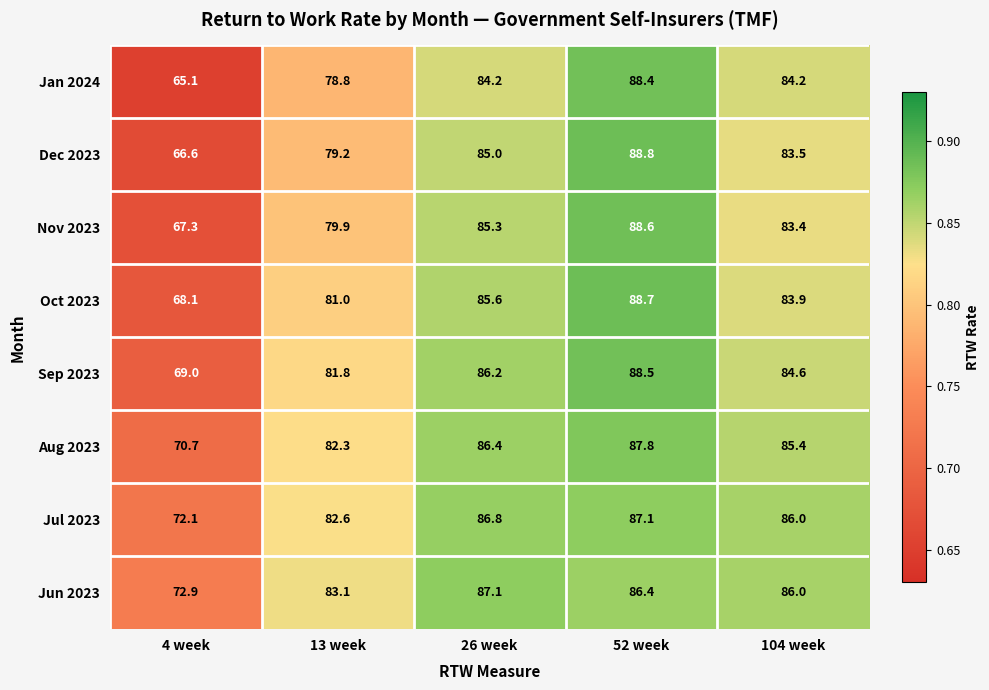

Rank the series at 4 week from lowest to highest value.

Jan 2024, Dec 2023, Nov 2023, Oct 2023, Sep 2023, Aug 2023, Jul 2023, Jun 2023